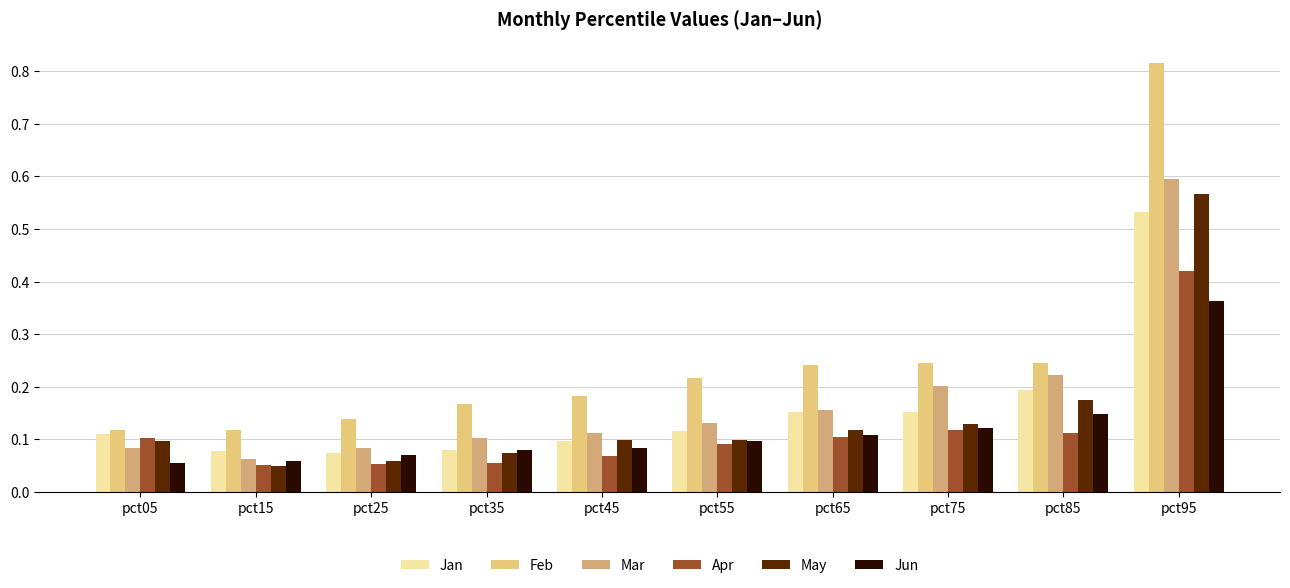

What is the difference between the maximum and minimum values in the May series?

0.5